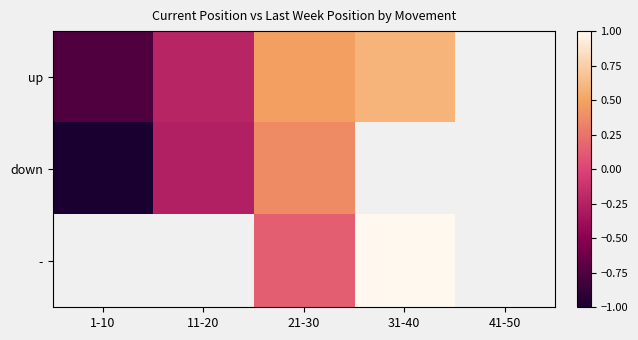

How many positive values does the up series have?

2